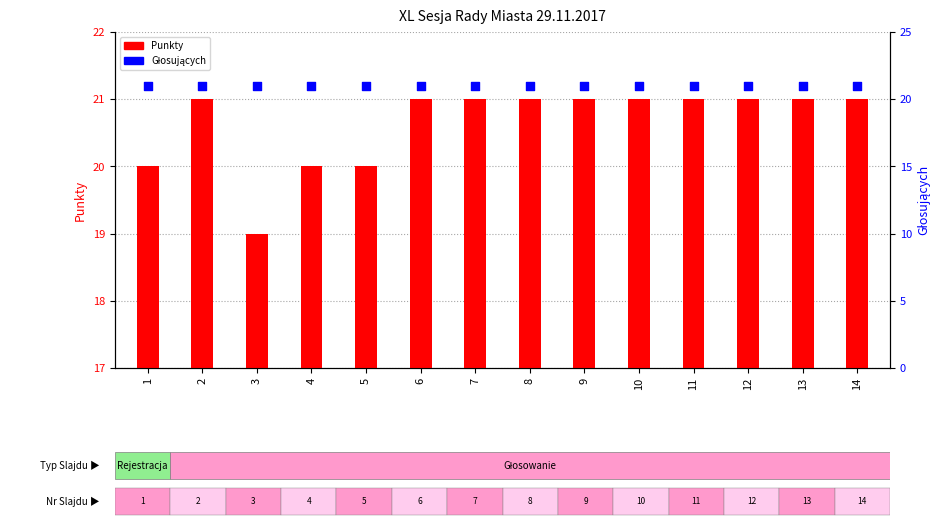

At which category is the sum across all series the highest?

2